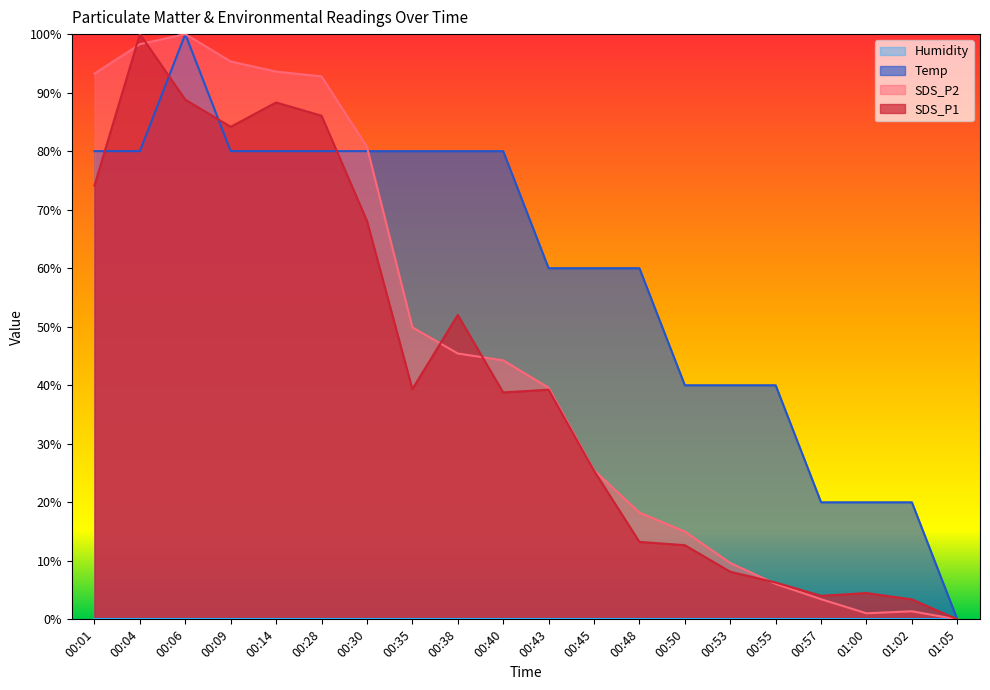

Where is SDS_P1 nearest to the value 50?

00:38